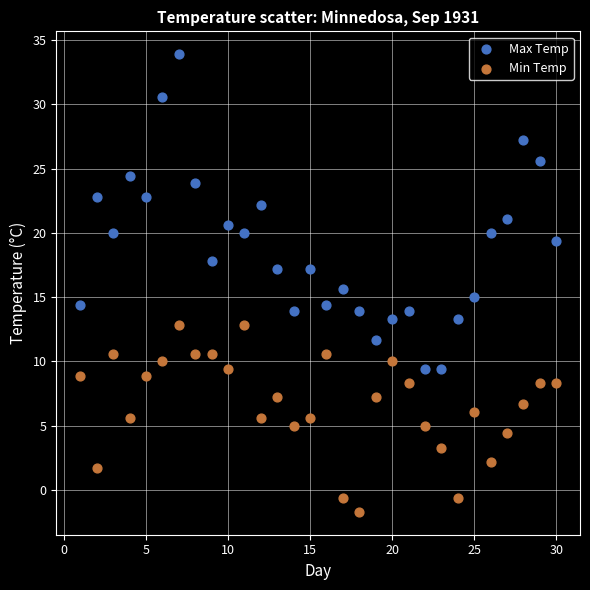

Across all data points, what is the range of X values (max minus min)?

29.0